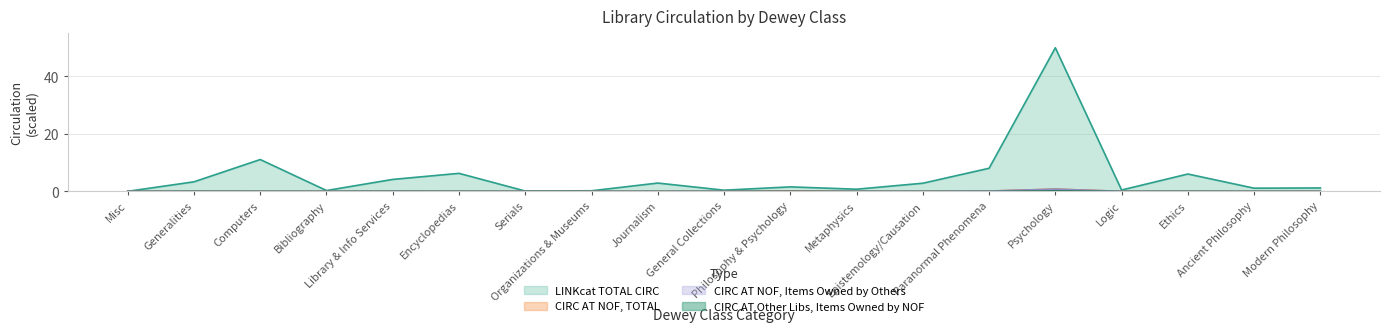

True or false: CIRC AT OTHER LIBS ITEMS OWNED BY NOF has more than 0 interior local peaks.

True